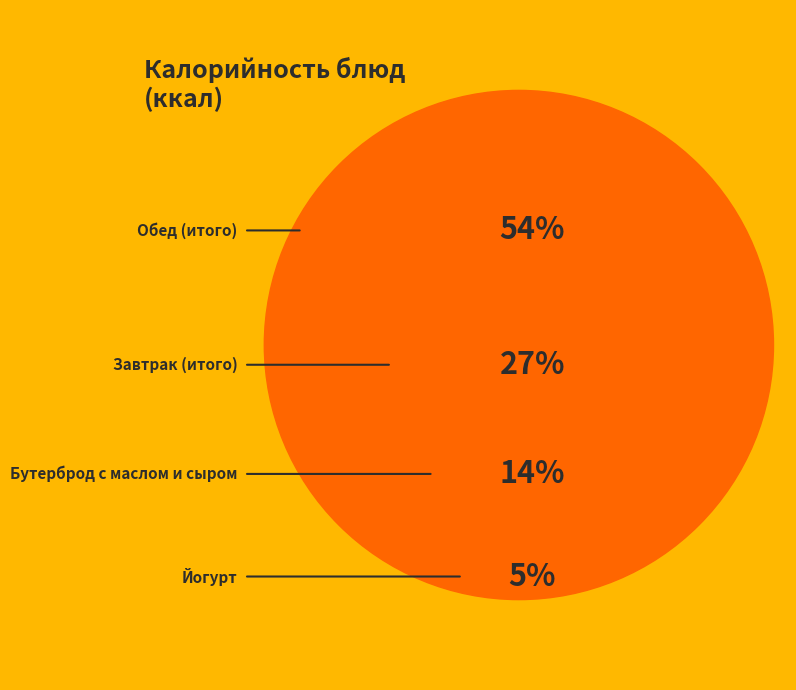

Is it true that Йогурт is 5% of the pie?

True